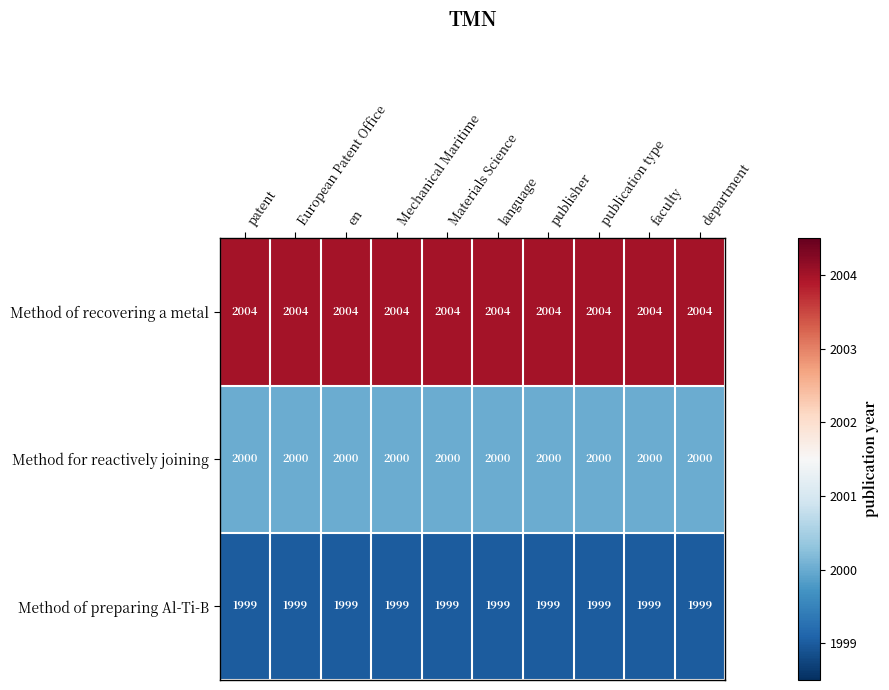

What is the smallest value displayed?

1999